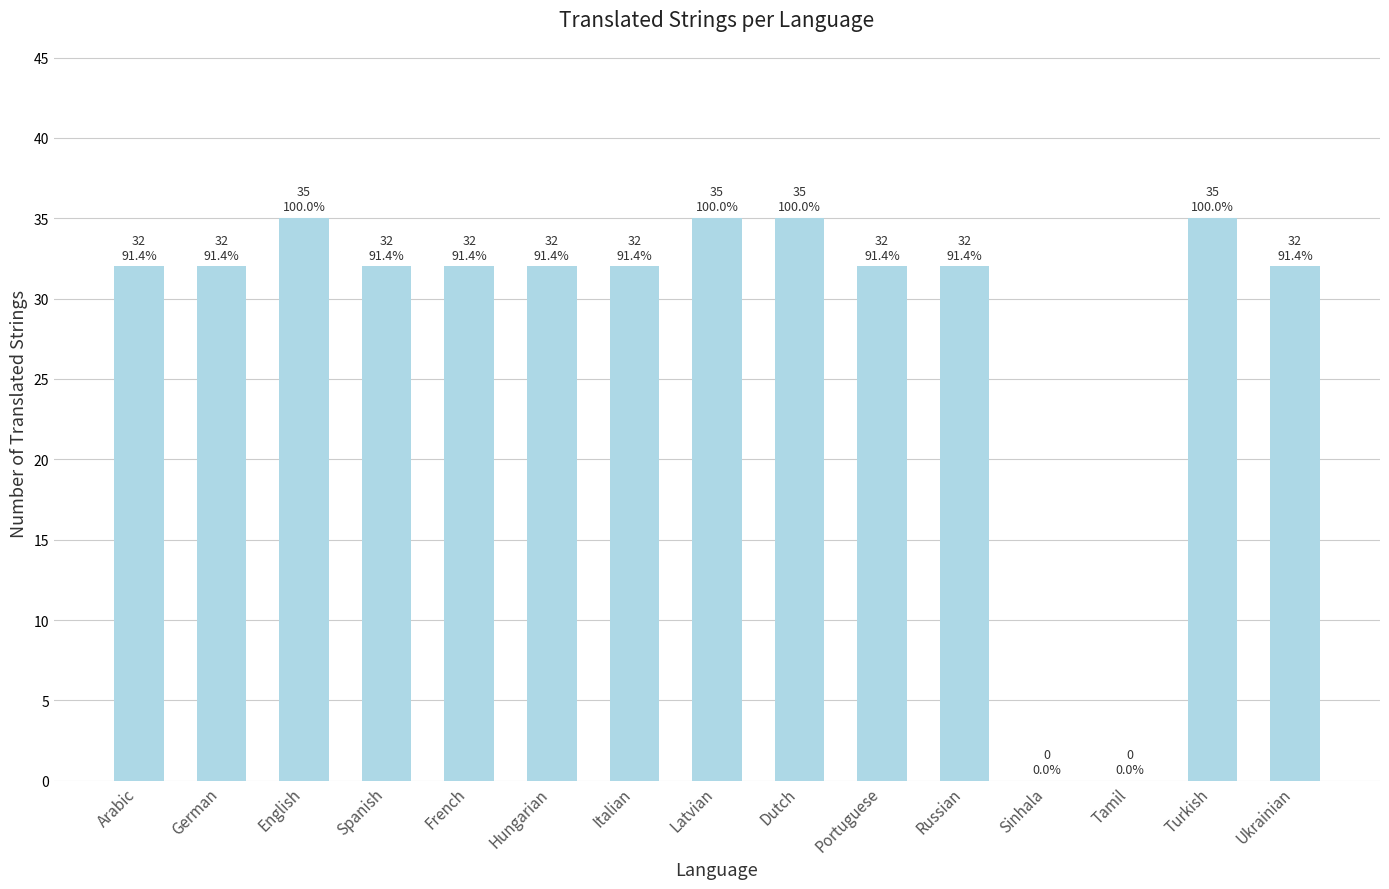

The value at Latvian is 35. True or false?

True